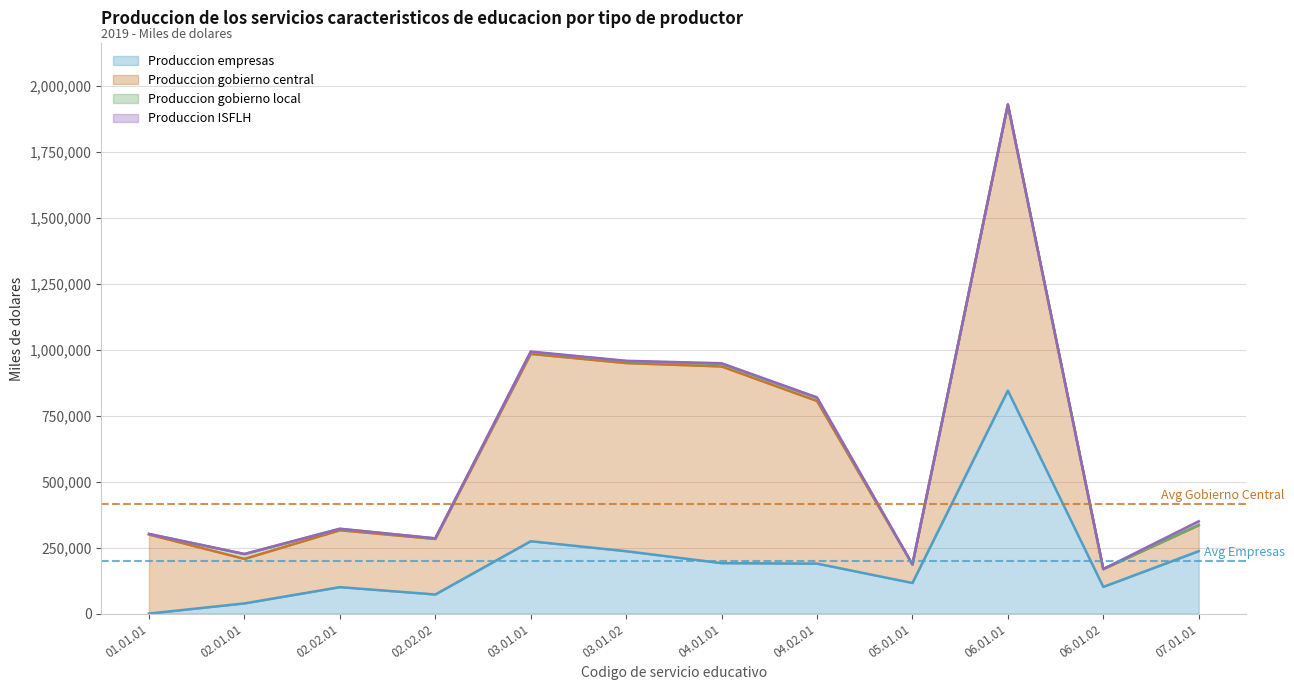

Where is Produccion ISFLH nearest to the value 7313?

04.01.01